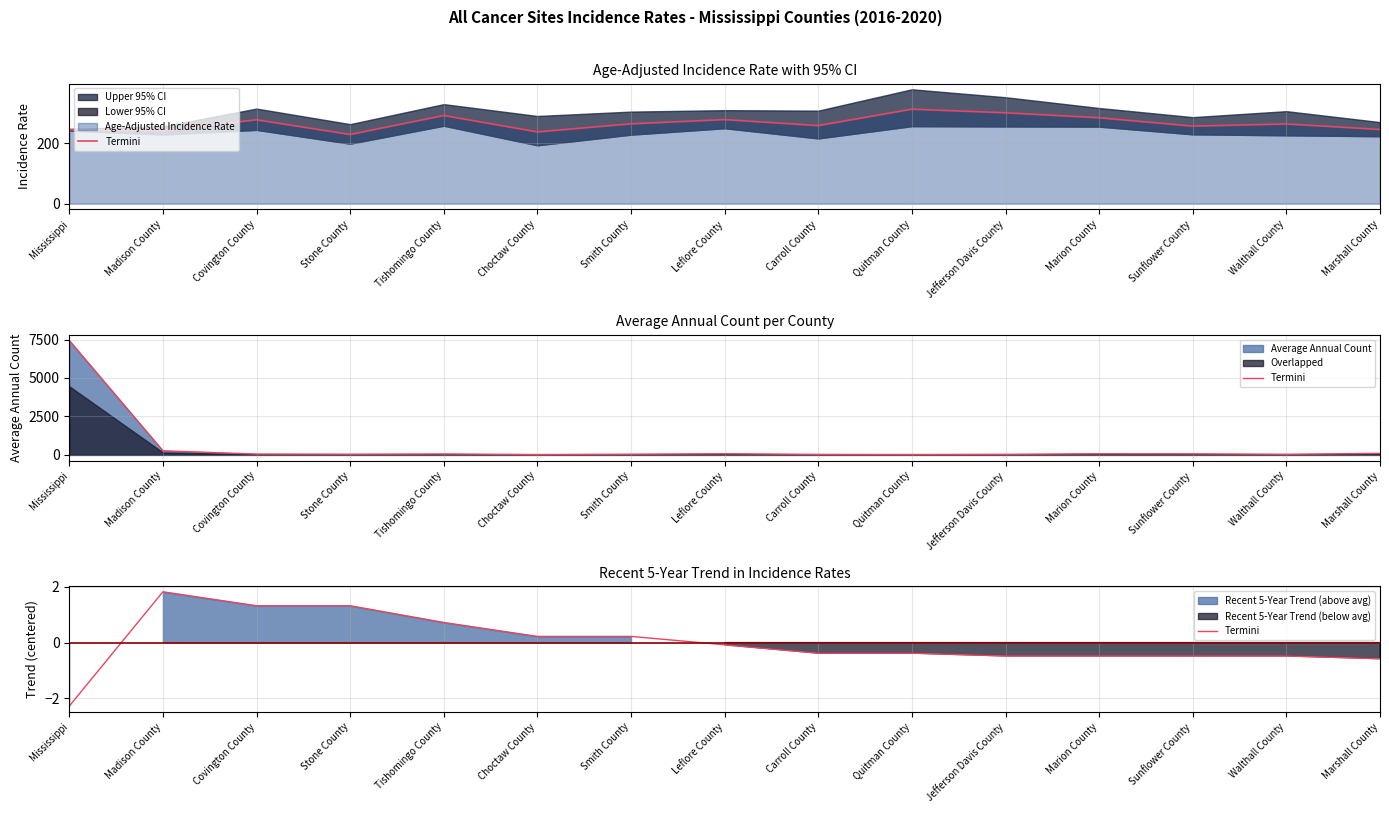

How many negative values are there?

9